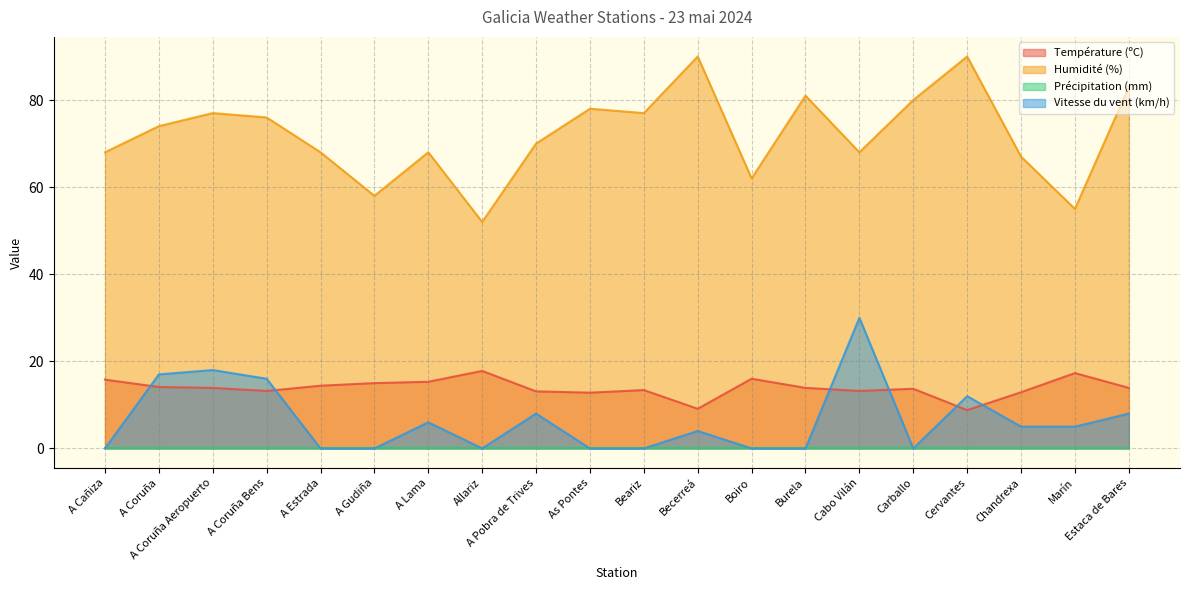

The Température (ºC) series shows 17.4 at As Pontes. True or false?

False